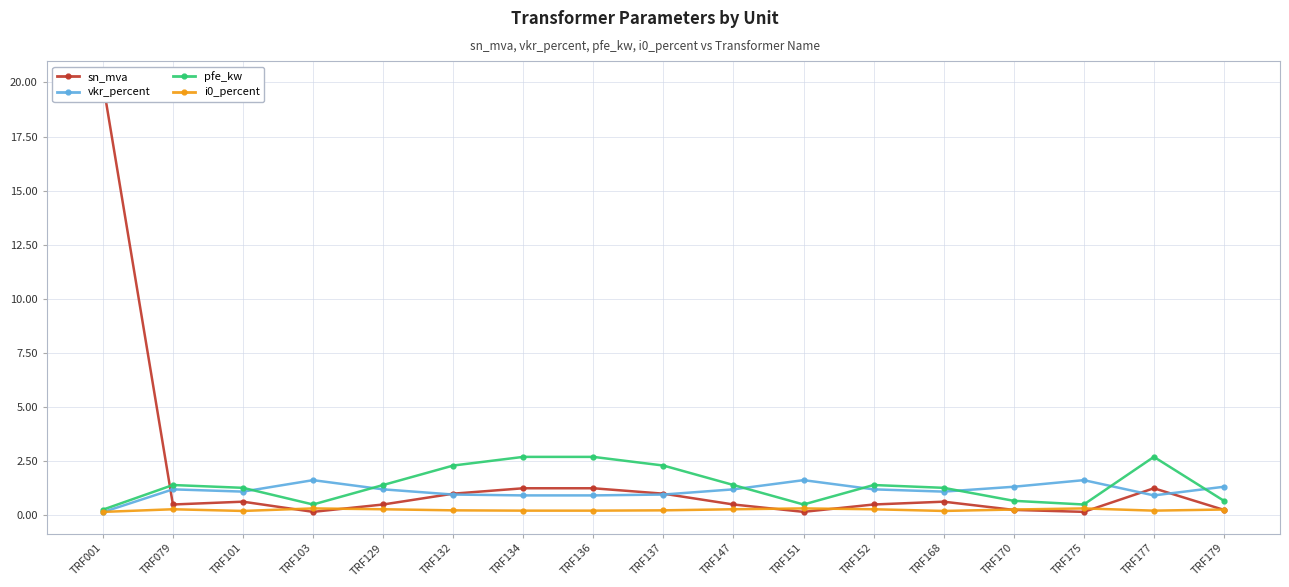

At which category does pfe_kw reach its first local peak?

TRF079